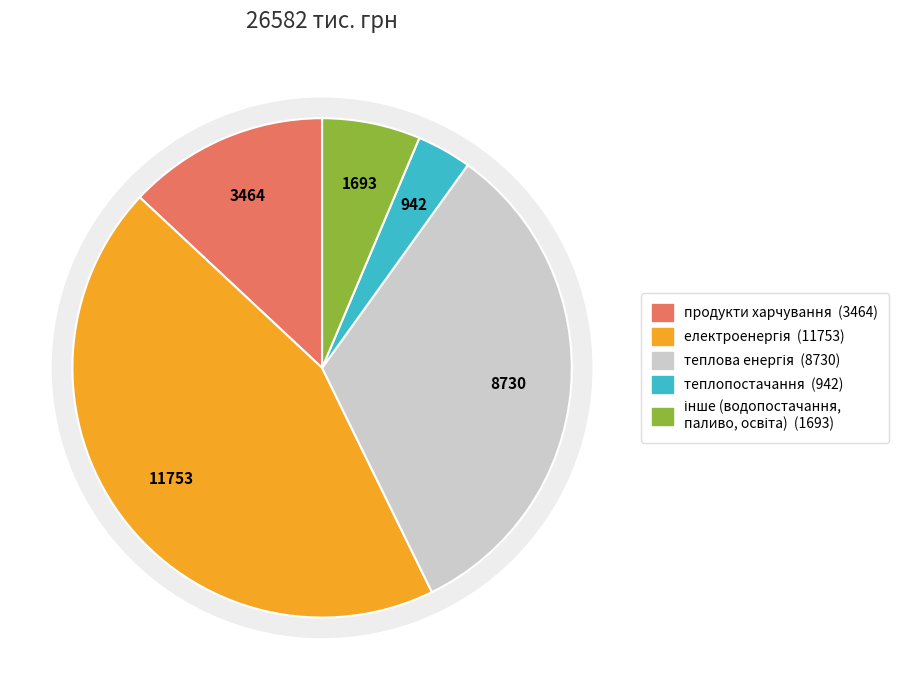

True or false: теплова енергія accounts for 33% of the total.

True